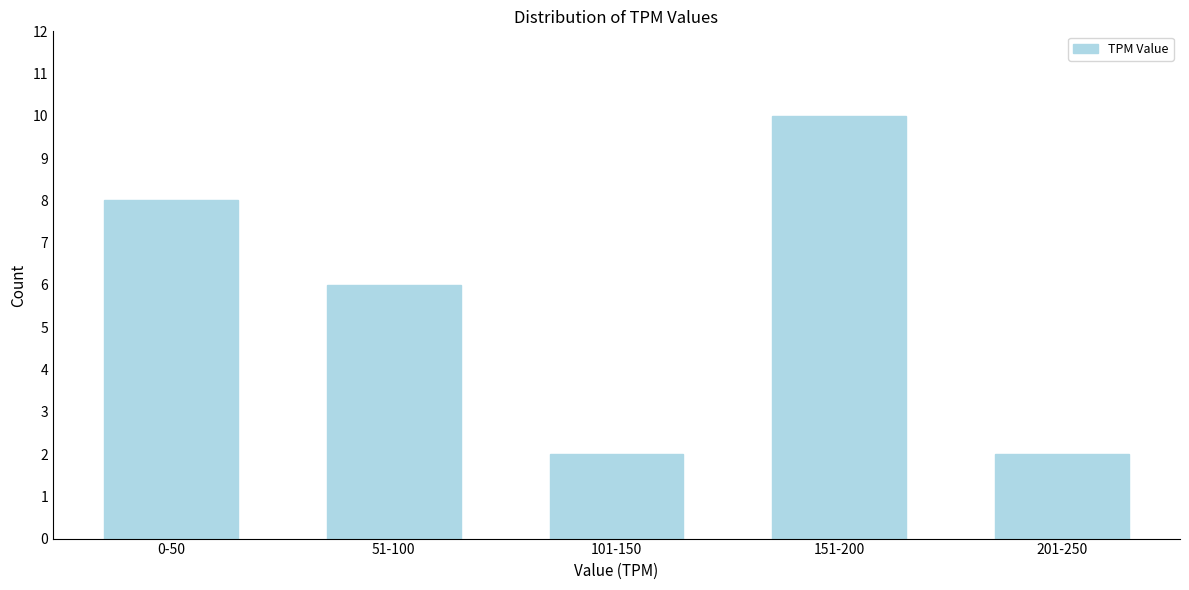

Reading left to right, list all the values displayed in this chart.

0-50=8	51-100=6	101-150=2	151-200=10	201-250=2